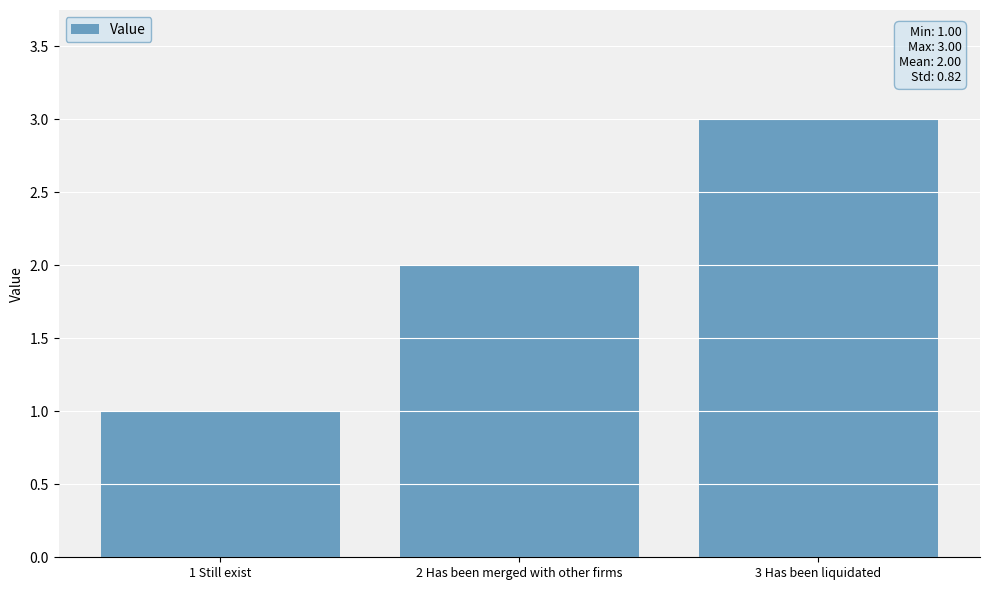

What is the label of the 2nd bar from the right?

2 Has been merged with other firms